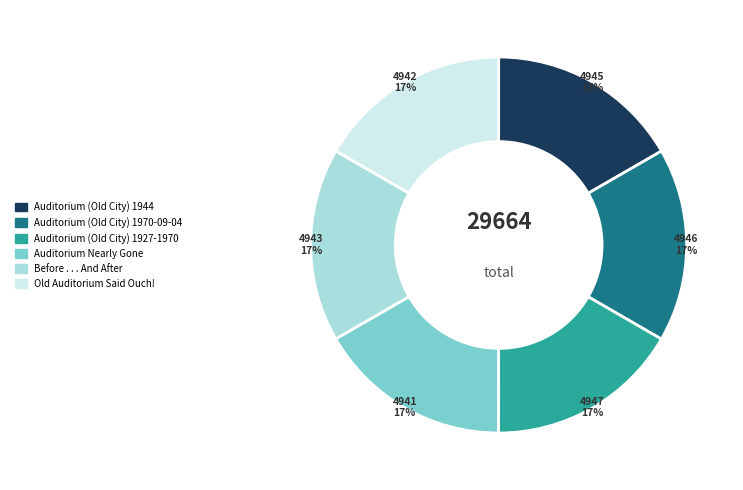

True or false: Auditorium Nearly Gone accounts for 17% of the total.

True